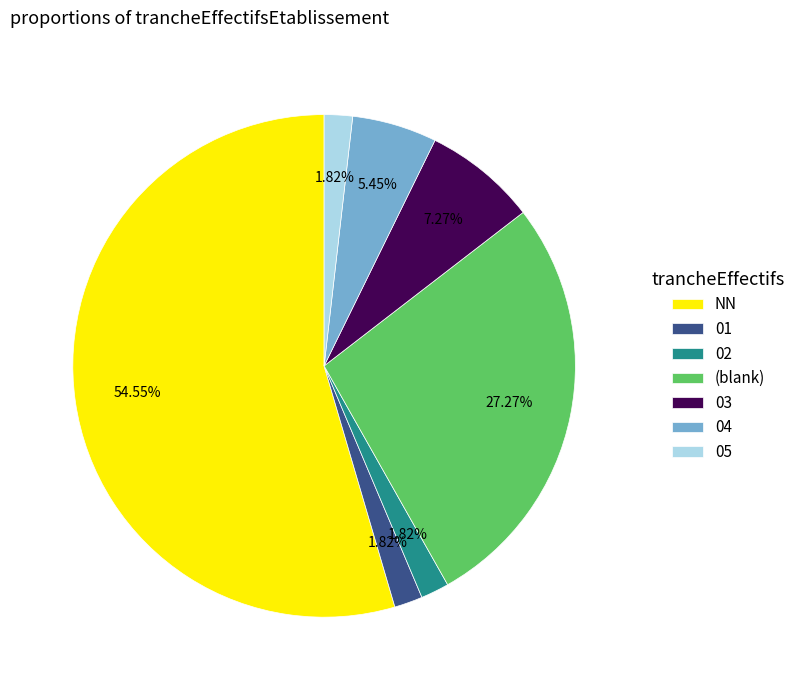

To the nearest percent, what is the average slice percentage?

14%